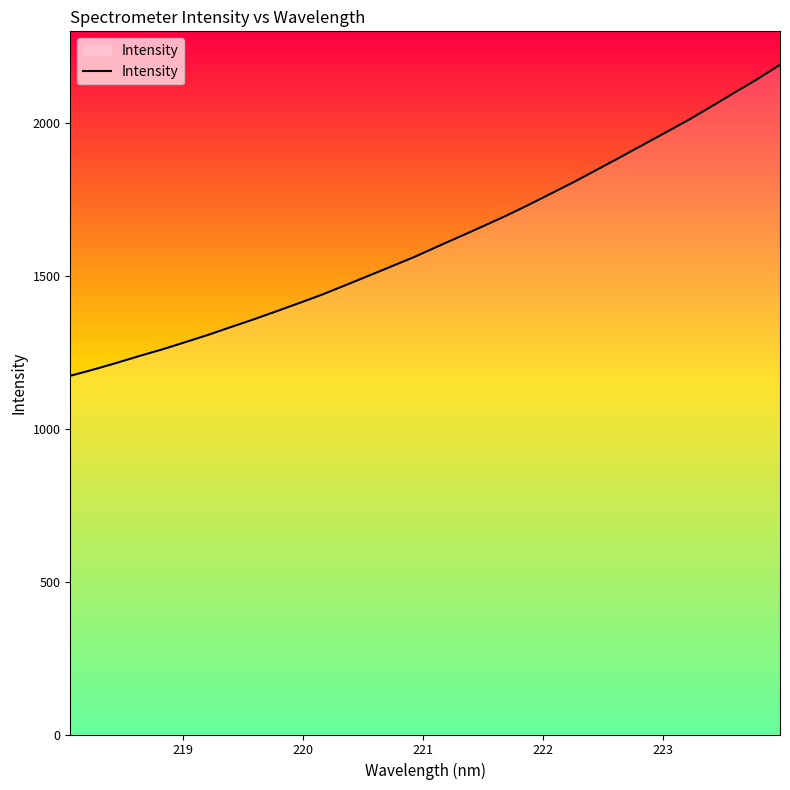

What is the maximum value shown in the chart?

2189.5